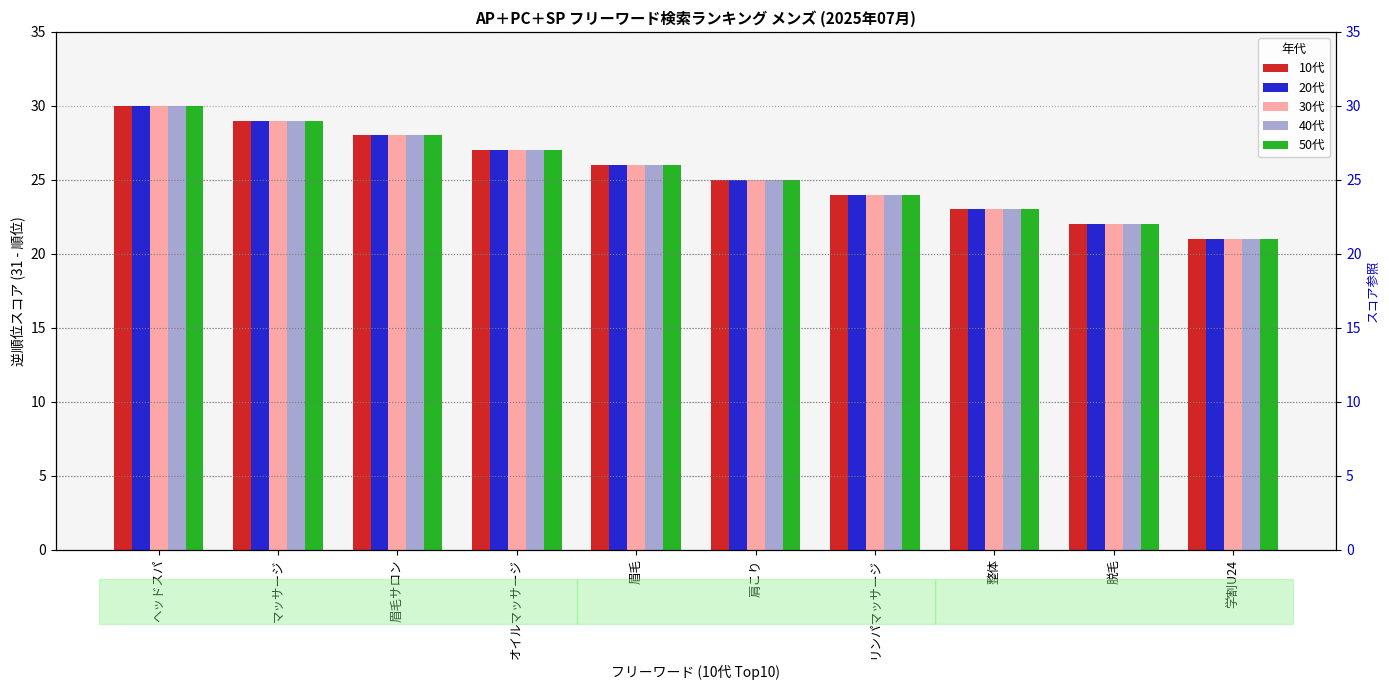

What is the difference between the maximum and second lowest values in the 40代 series?

8